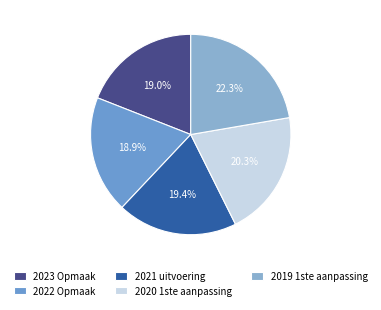

Count the number of slices in the pie.

5